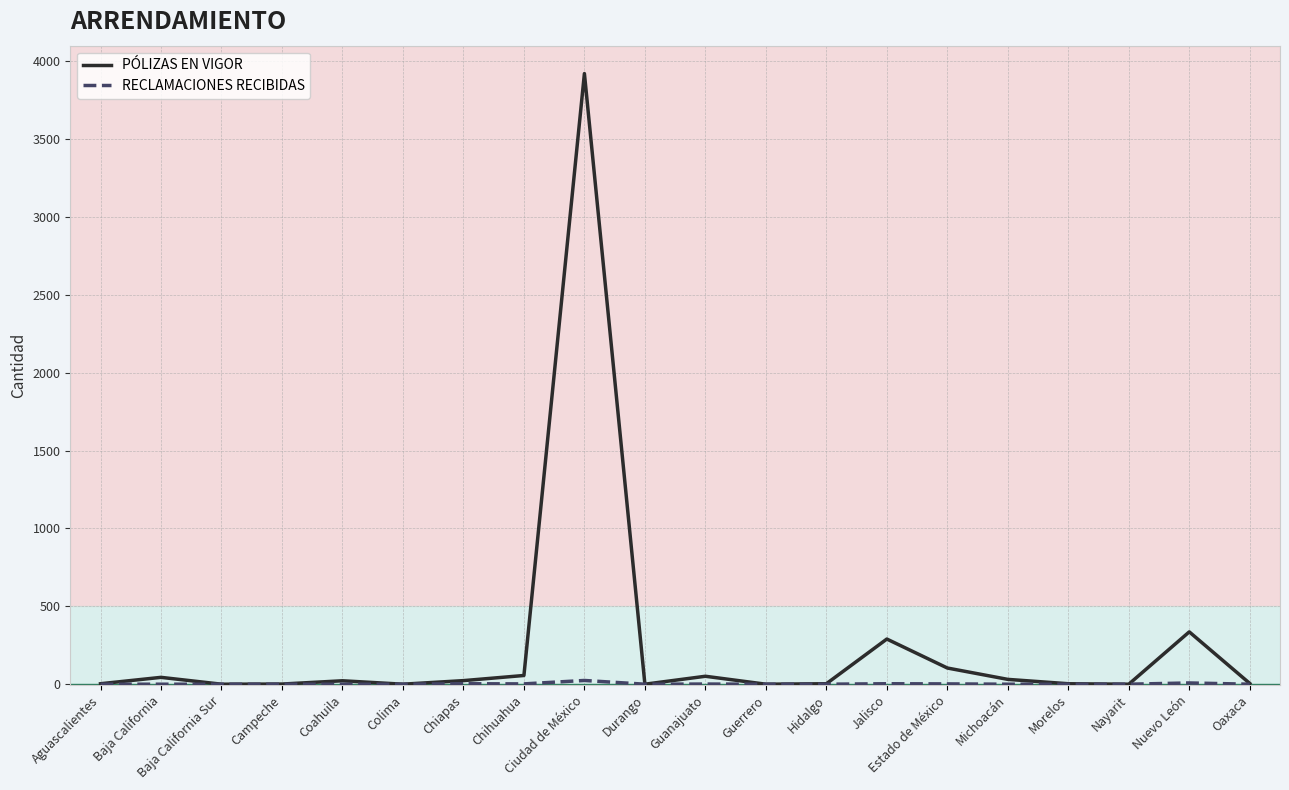

True or false: PÓLIZAS EN VIGOR has a value of 0 at Durango.

True